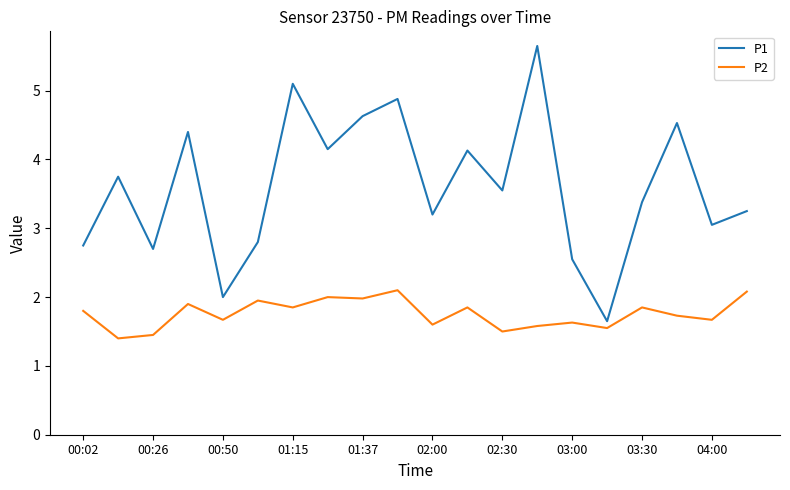

What are all the series names shown in the legend?

P1, P2